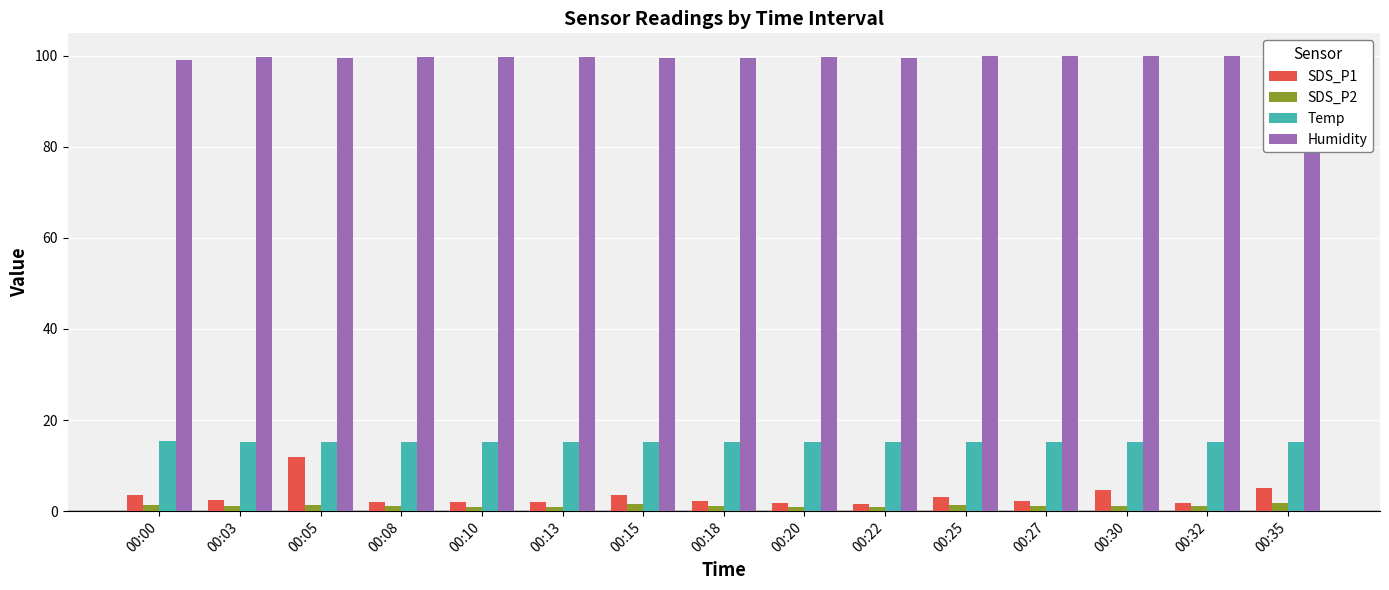

What value does the Temp series have at 00:20?

15.1